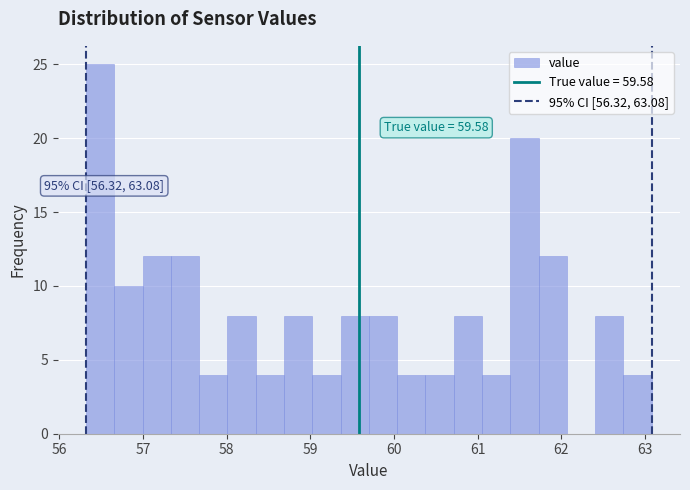

Around what value on the x-axis is the tallest bar? Give the approximate position of its centre, as read against the axis.

56.5